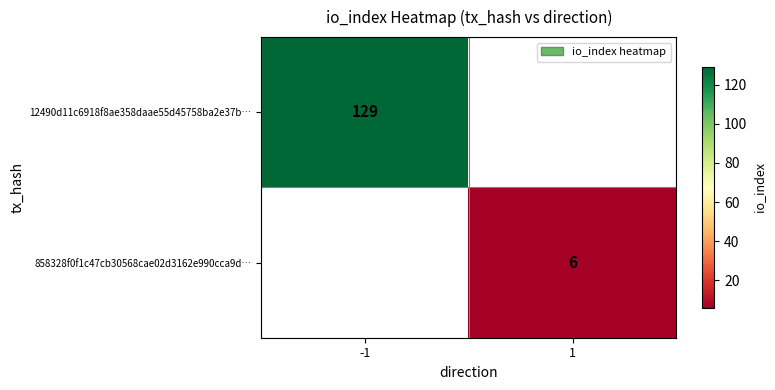

The value of 12490d11c6918f8ae358daae55d45758ba2e37b… at -1 is 129. True or false?

True